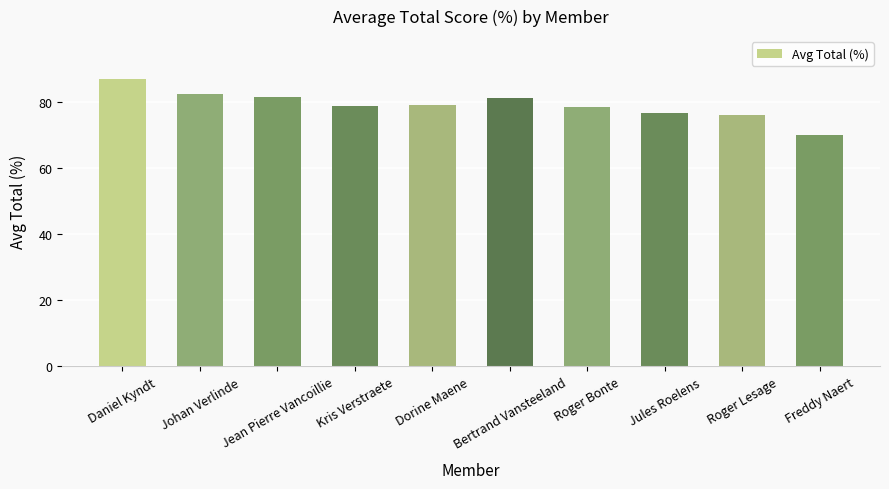

What is the average value?

79.0